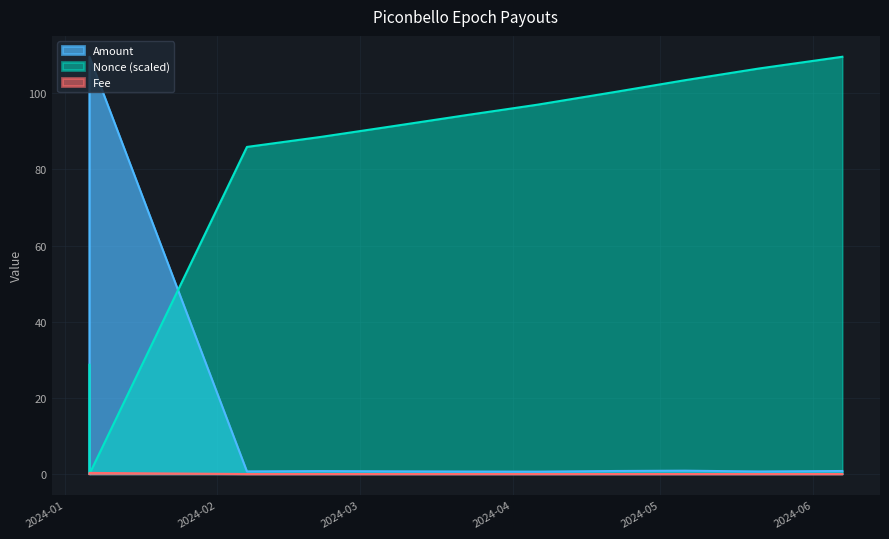

At which category is the sum across all series the highest?

2024-01-06